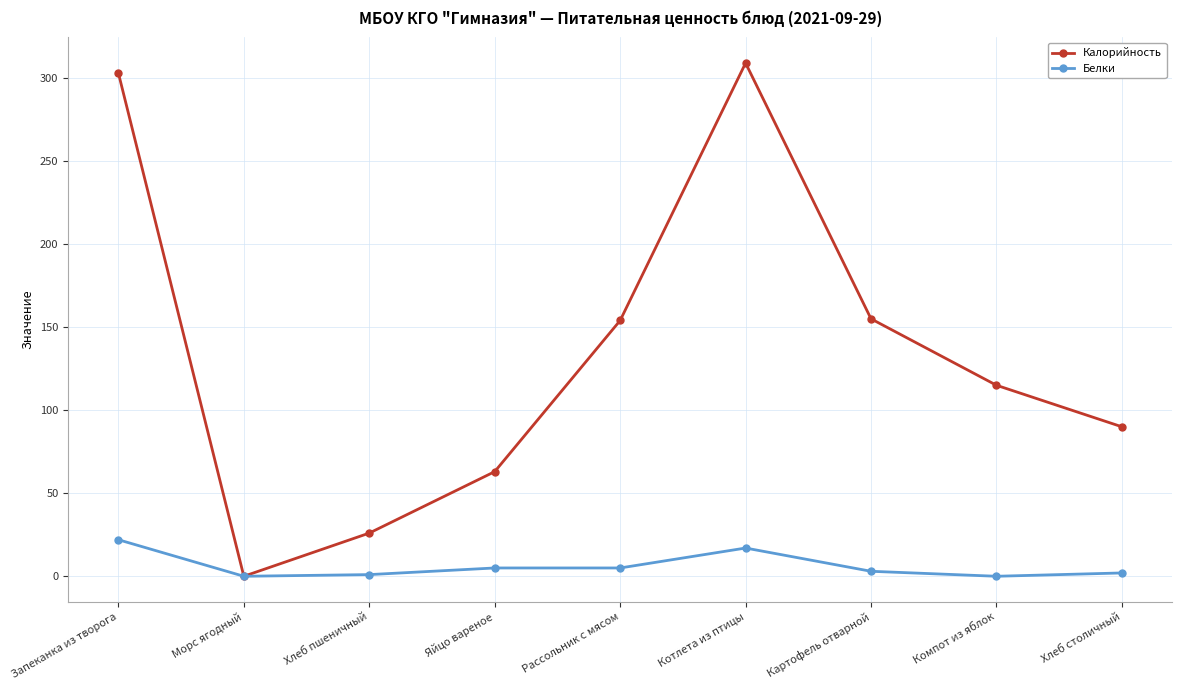

Which series has the widest spread of values?

Калорийность